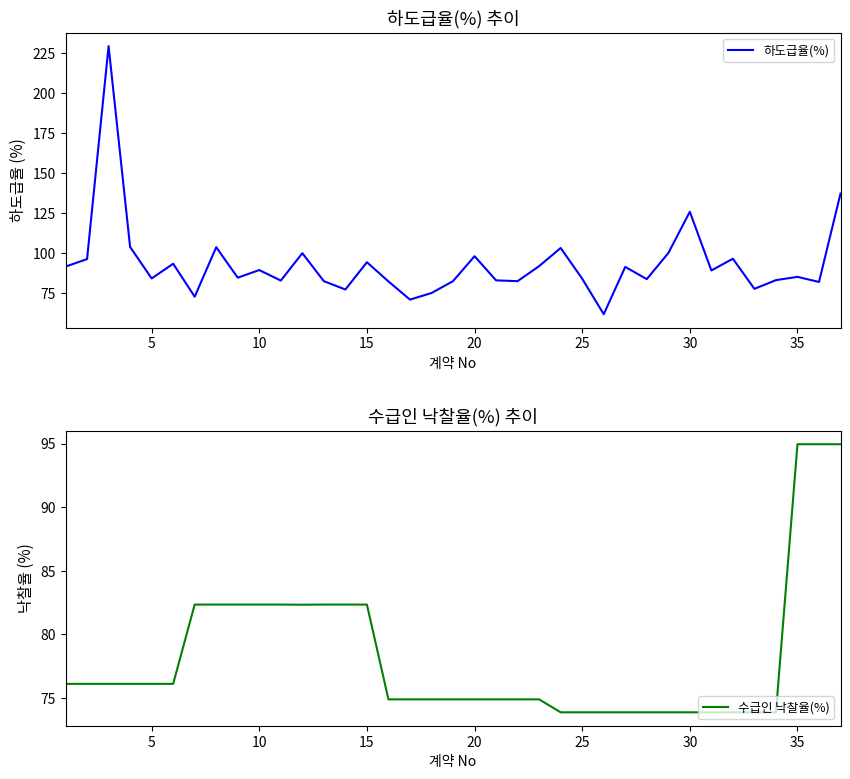

What is the highest value of the 하도급율(%) series?

229.5